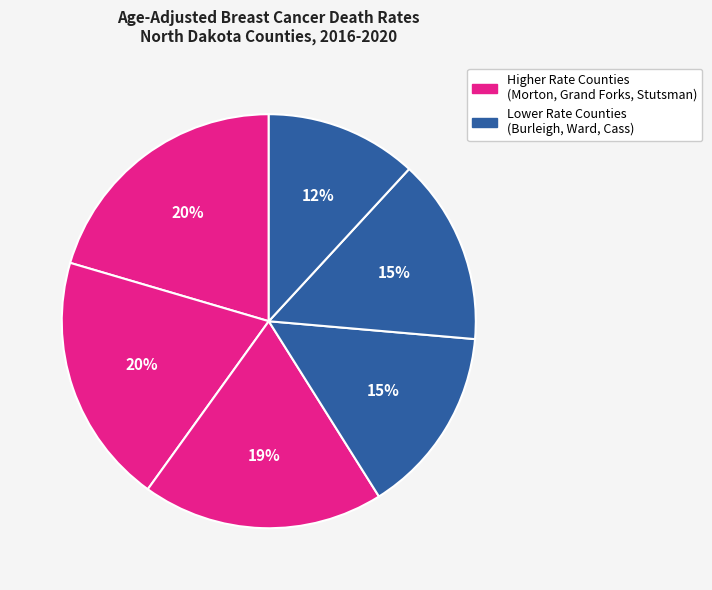

How many slices are in this pie chart?

6